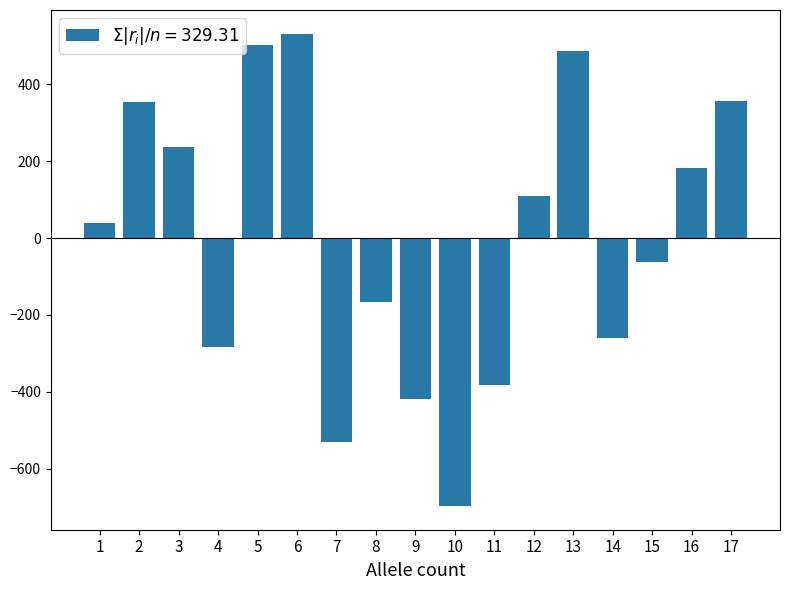

What is the smallest value displayed?

-696.8